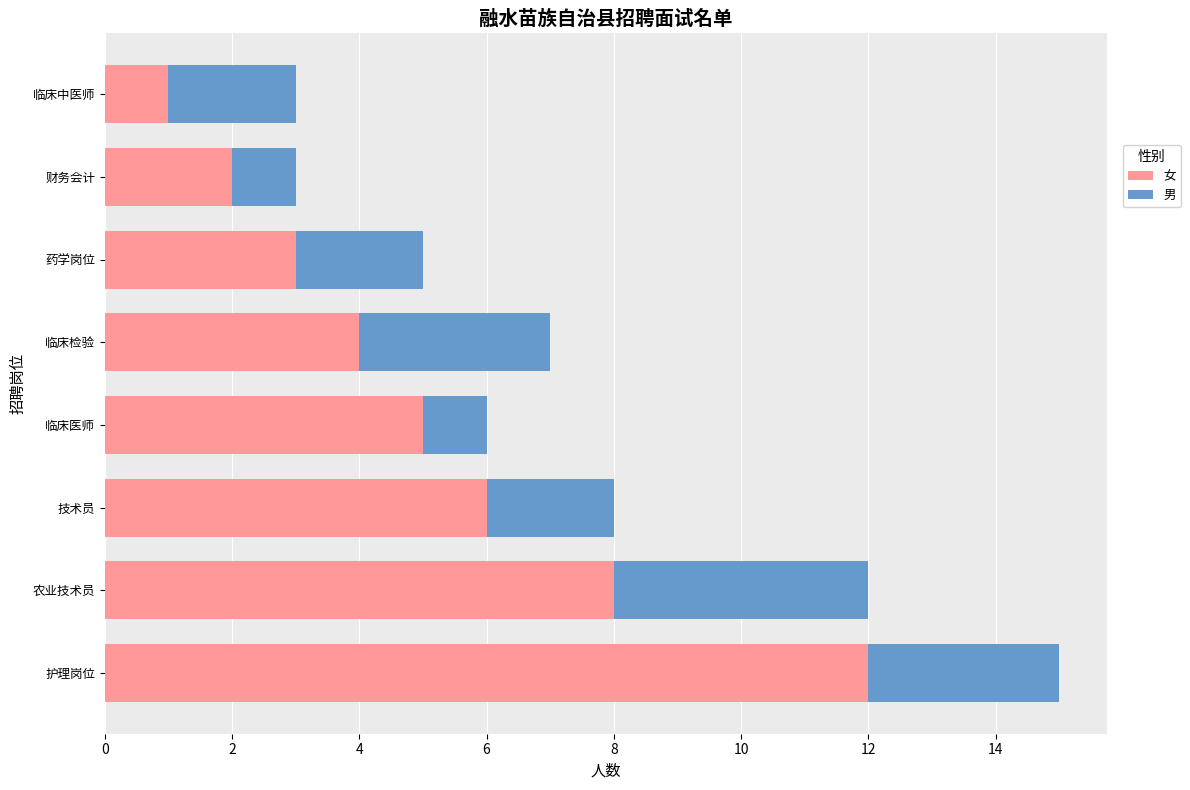

What are all the series names shown in the legend?

女, 男